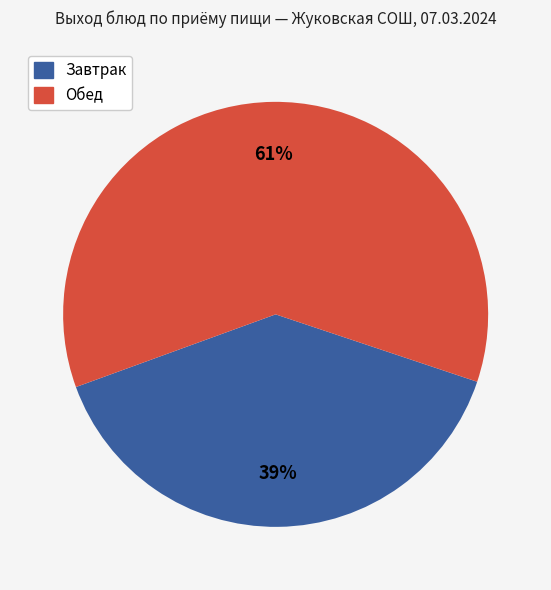

To the nearest percent, what is the average slice percentage?

50%